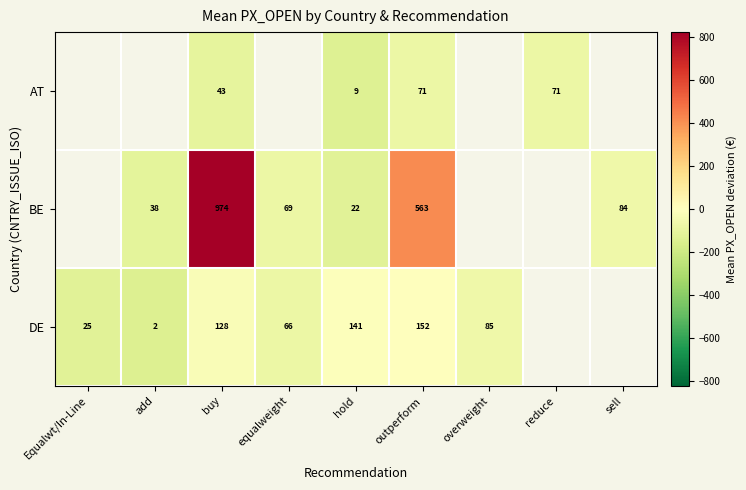

At which category does the chart reach its peak across all series?

buy